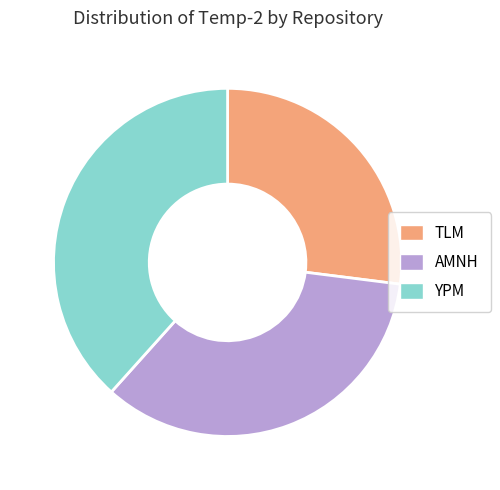

True or false: YPM accounts for 50% of the total.

False